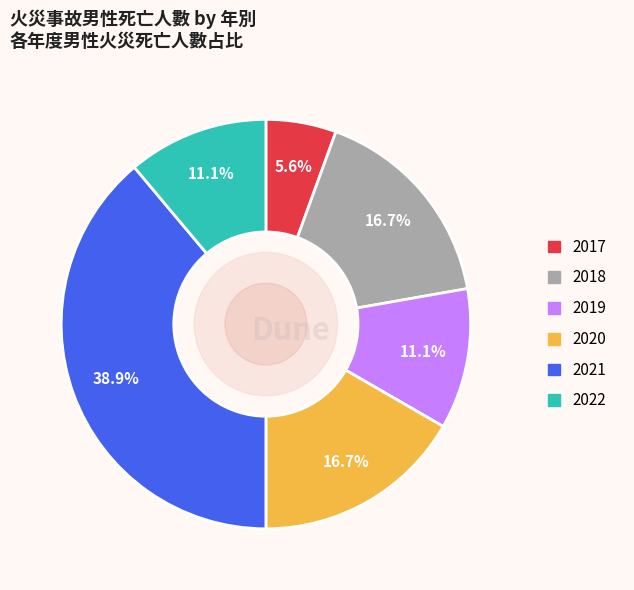

How much of the chart is everything except 2020?

83.3%